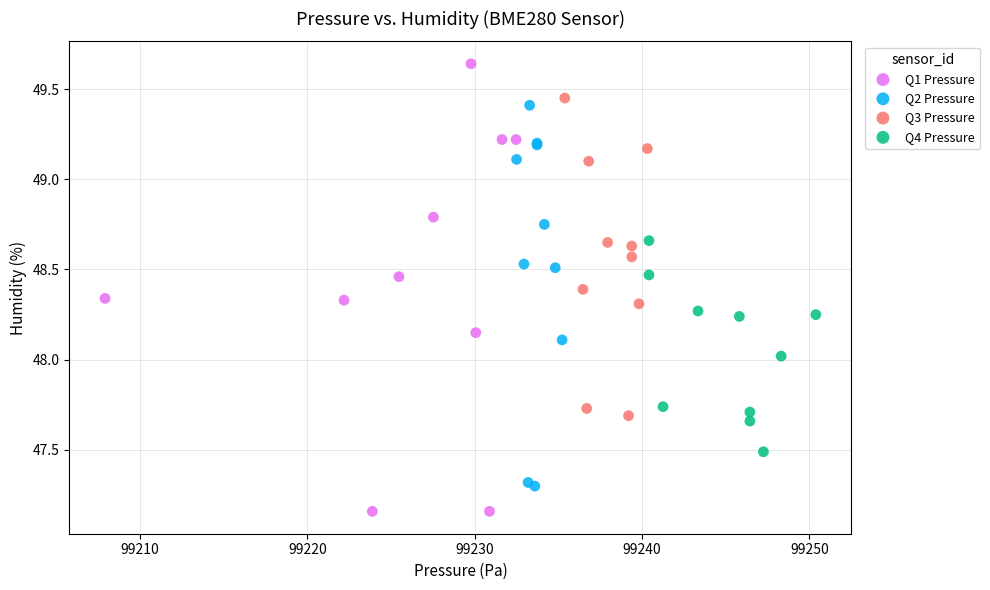

Which series has the largest Y range (max minus min)?

Q1 Pressure